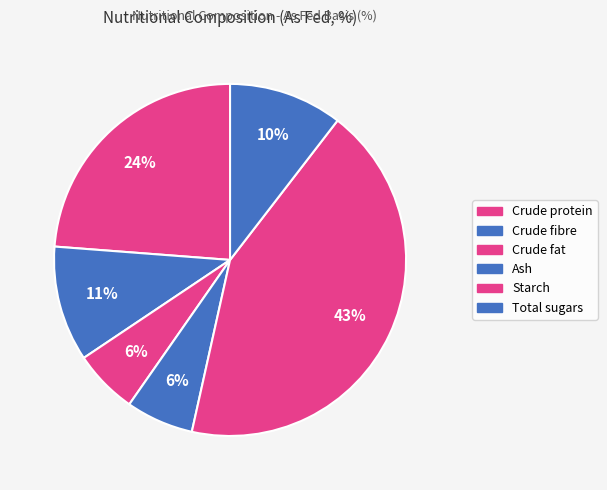

Rank the categories by value from highest to lowest.

Starch, Crude protein, Crude fibre, Total sugars, Ash, Crude fat